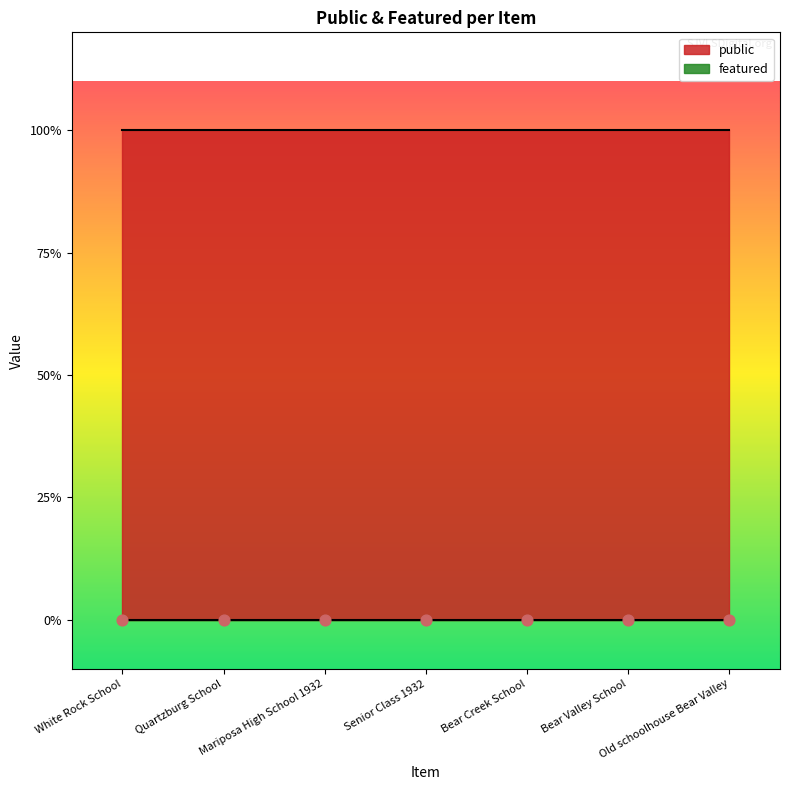

What is the total value across all series at Bear Valley School?

1